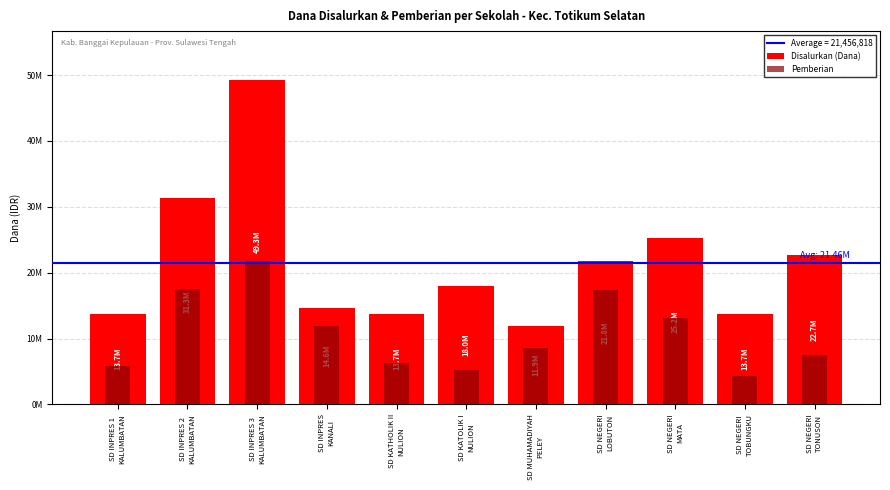

How many groups of bars are there?

11